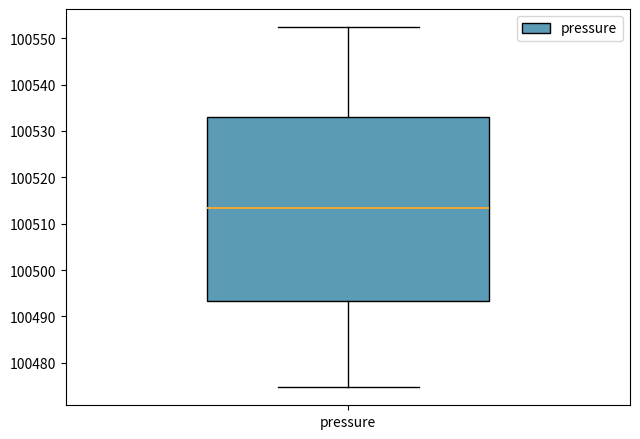

Read this box plot against the y-axis: the position of the median line, the range covered by the box, and the ends of both whiskers. The values are not printed on the chart, so give them approximately, as read against the axis.

median 100513, box 100493 to 100533, whiskers 100475 to 100552